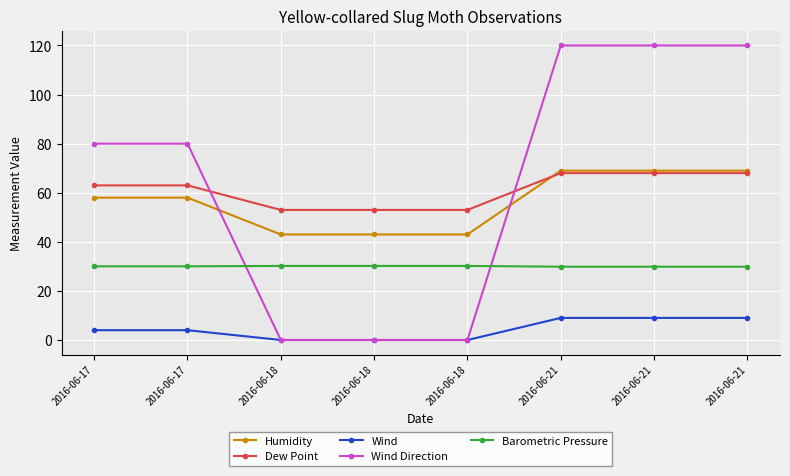

Which category has the highest value in the Dew Point series?

2016-06-21